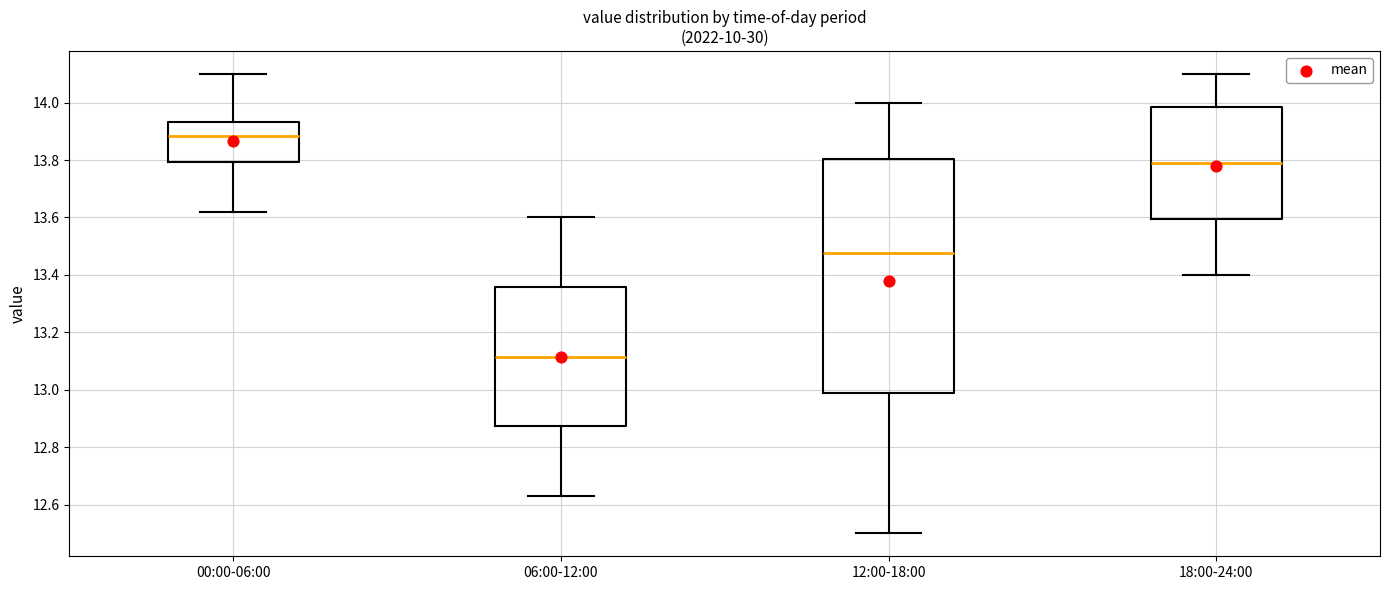

Reading left to right, transcribe this box plot: for each box, give where its median line is, the range the box spans, and where its two whiskers end, as read against the y-axis. The values are not printed on the chart, so give them approximately, as read against the axis.

00:00-06:00: median 13.88, box 13.80 to 13.94, whiskers 13.62 to 14.10
06:00-12:00: median 13.12, box 12.88 to 13.36, whiskers 12.64 to 13.60
12:00-18:00: median 13.48, box 12.98 to 13.80, whiskers 12.50 to 14.00
18:00-24:00: median 13.80, box 13.60 to 13.98, whiskers 13.40 to 14.10